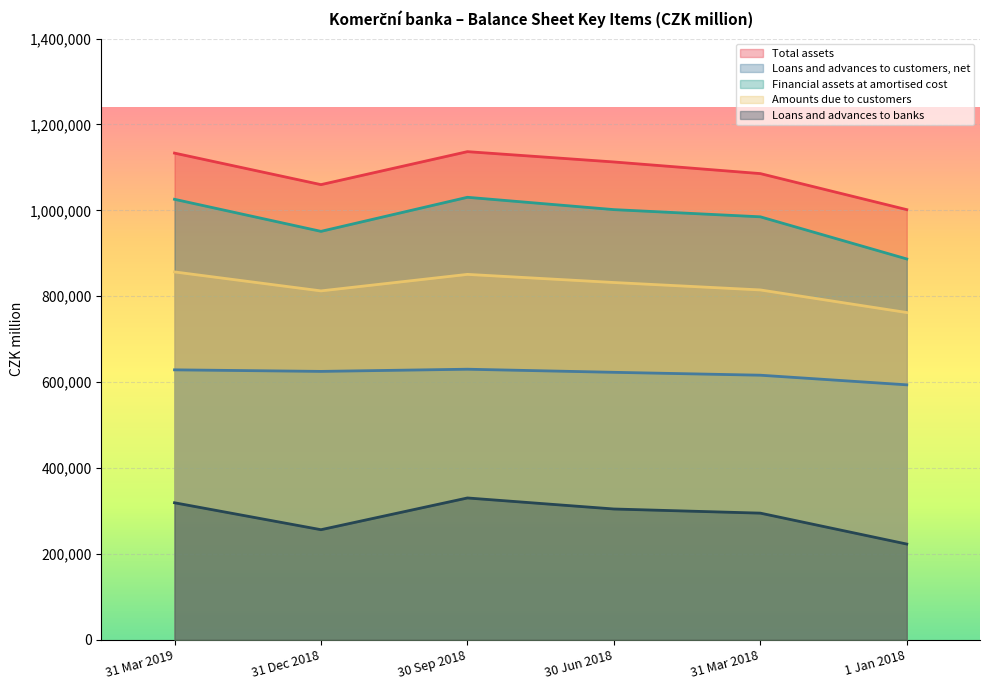

The value of Loans and advances to customers, net at 30 Jun 2018 is 622804. True or false?

True